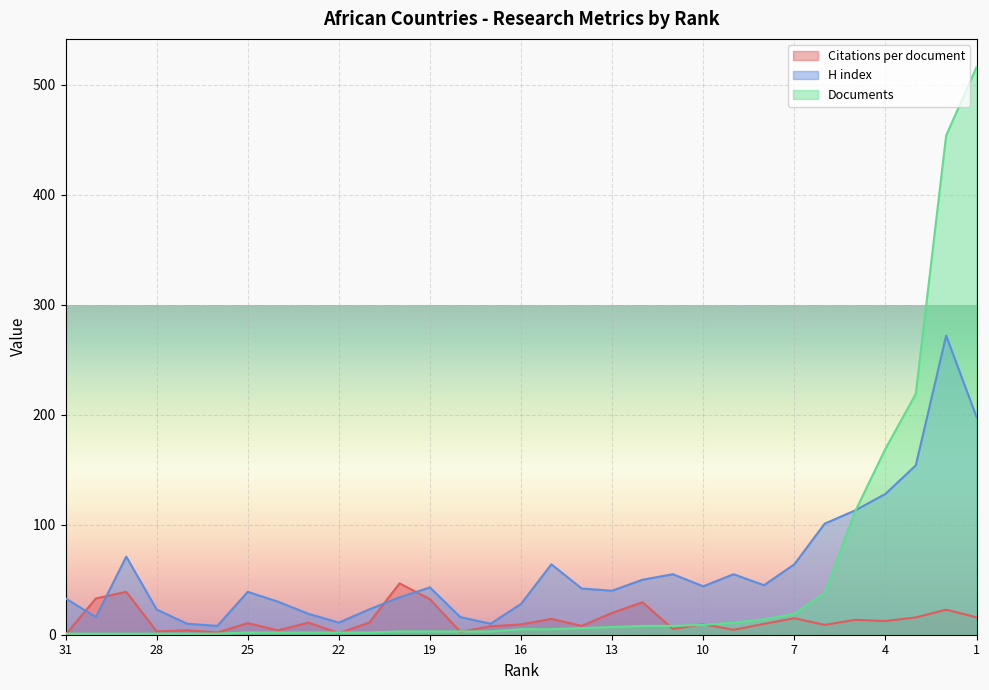

The Documents series shows 0.7 at 30. True or false?

False